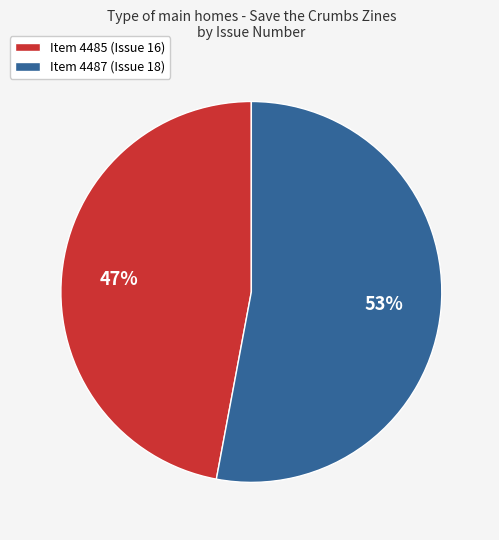

To the nearest percent, what is the difference between the largest and smallest slice percentages?

6%